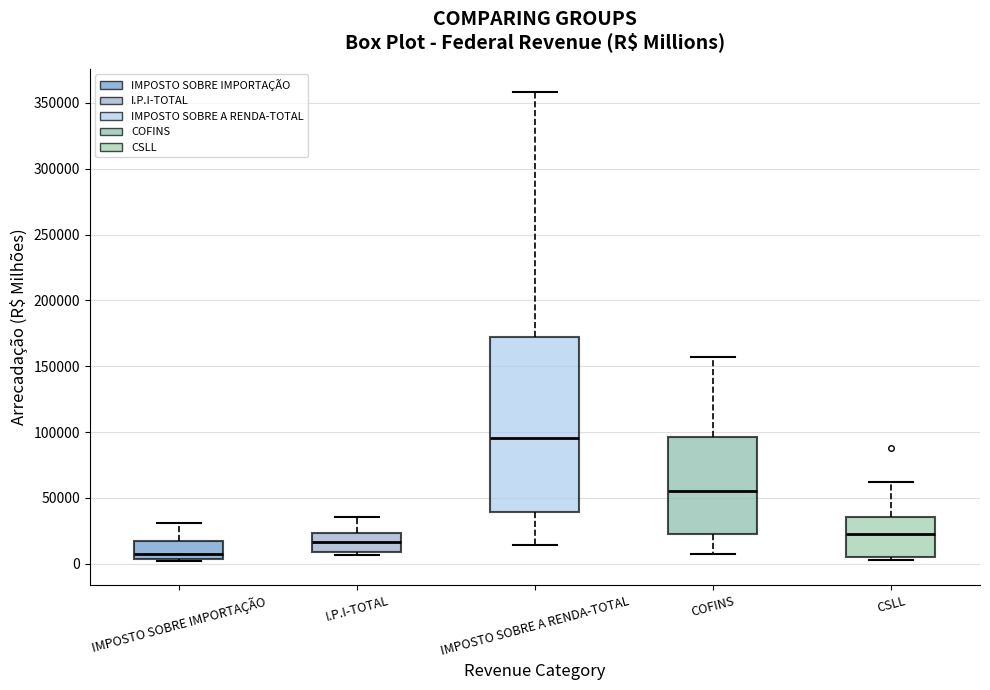

Where does the median line of the box for I.P.I-TOTAL sit on the y-axis? The values are not printed on the chart, so give them approximately, as read against the axis.

15000